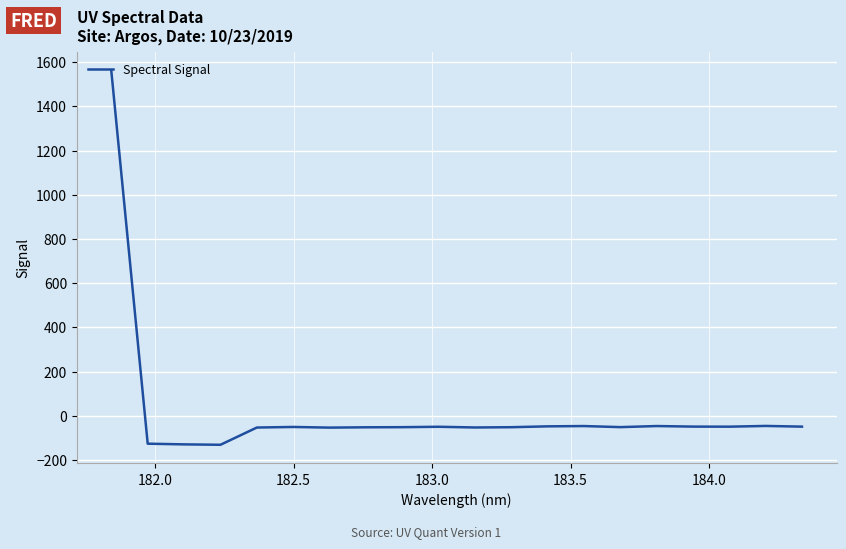

What is the maximum value shown in the chart?

1561.1